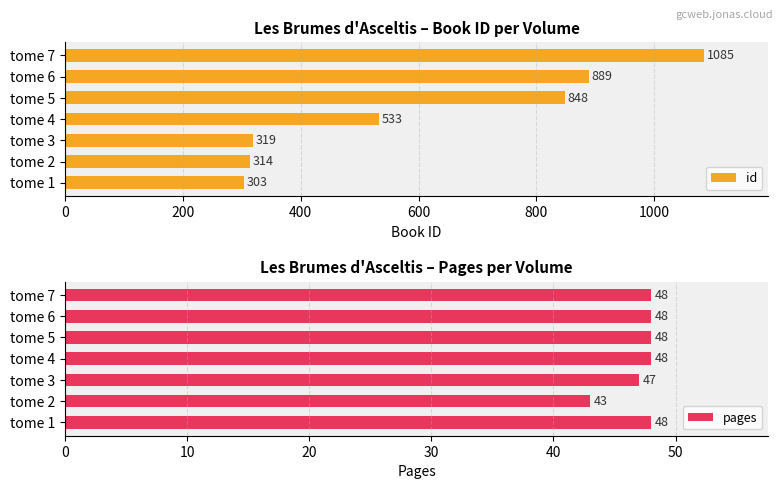

What is the sum of the pages values at tome 3 and tome 7?

95